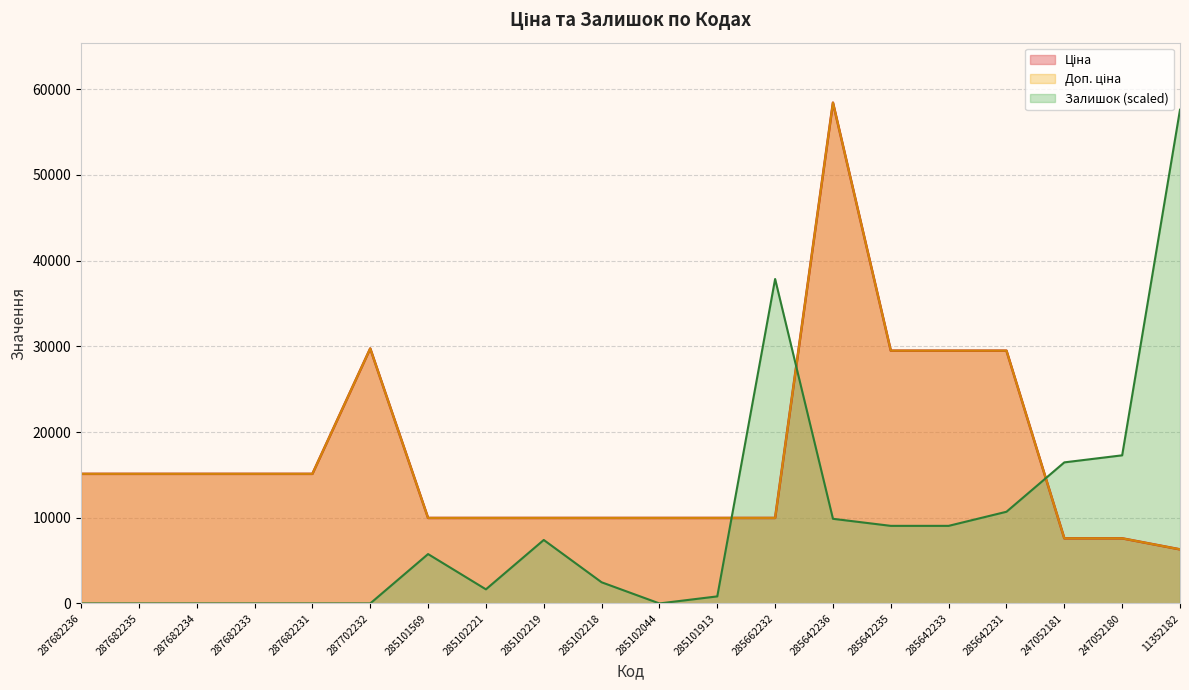

How many data points in Доп. ціна are above 15120?

5